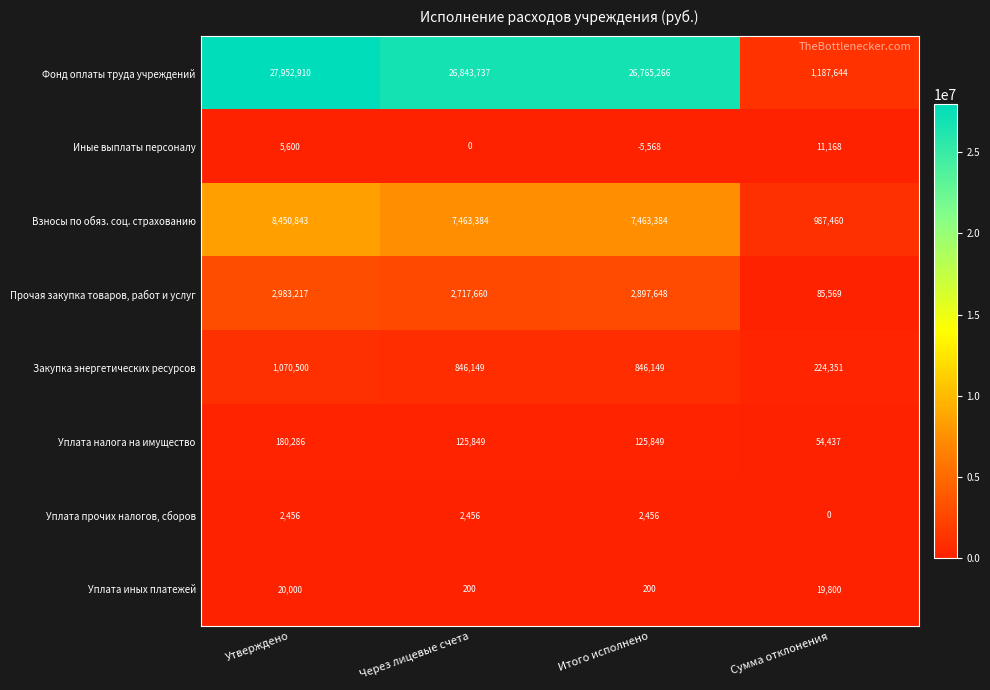

Rank the series by their maximum value, from lowest to highest.

Уплата прочих налогов, сборов, Иные выплаты персоналу, Уплата иных платежей, Уплата налога на имущество, Закупка энергетических ресурсов, Прочая закупка товаров, работ и услуг, Взносы по обяз. соц. страхованию, Фонд оплаты труда учреждений